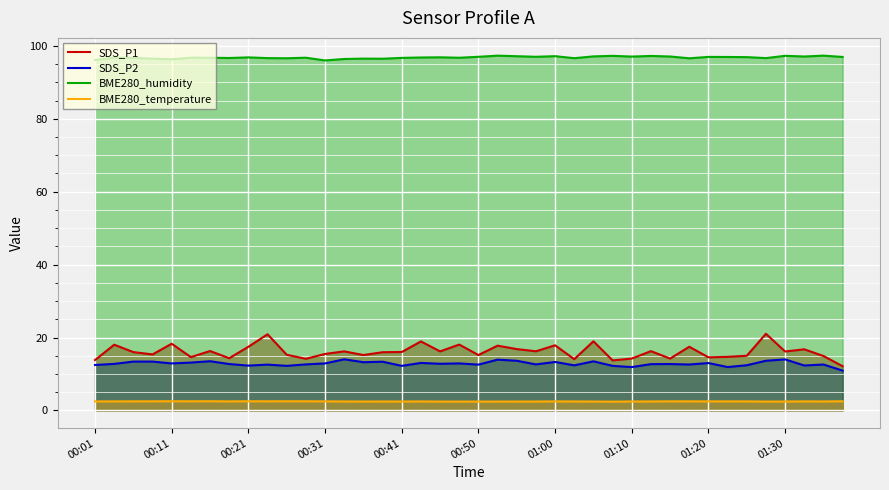

How many lines are shown in the chart?

4